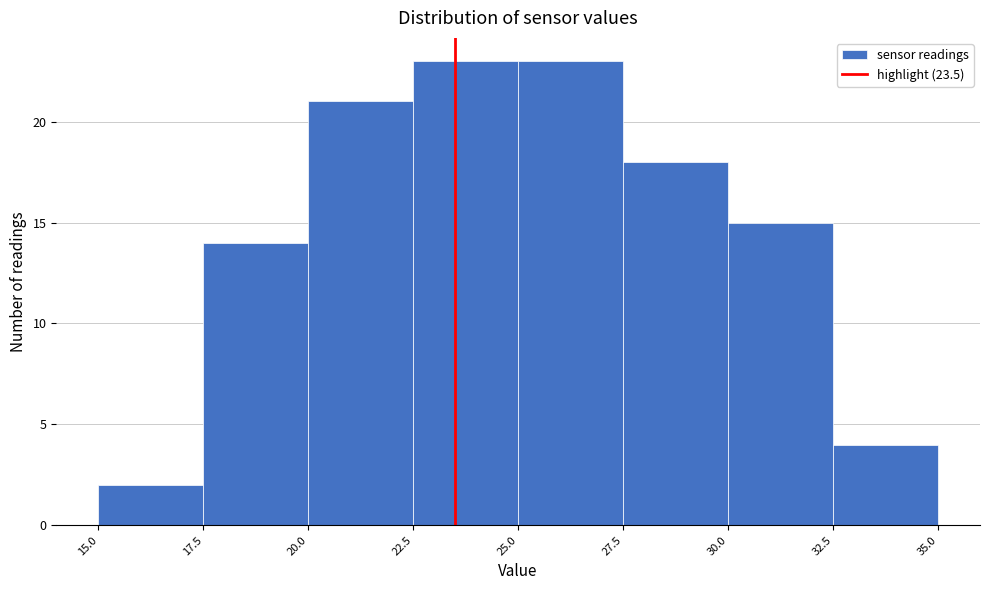

What is the height of the bar covering 27.5 to 30.0 on the x-axis? The values are not printed on the chart, so give them approximately, as read against the axis.

18